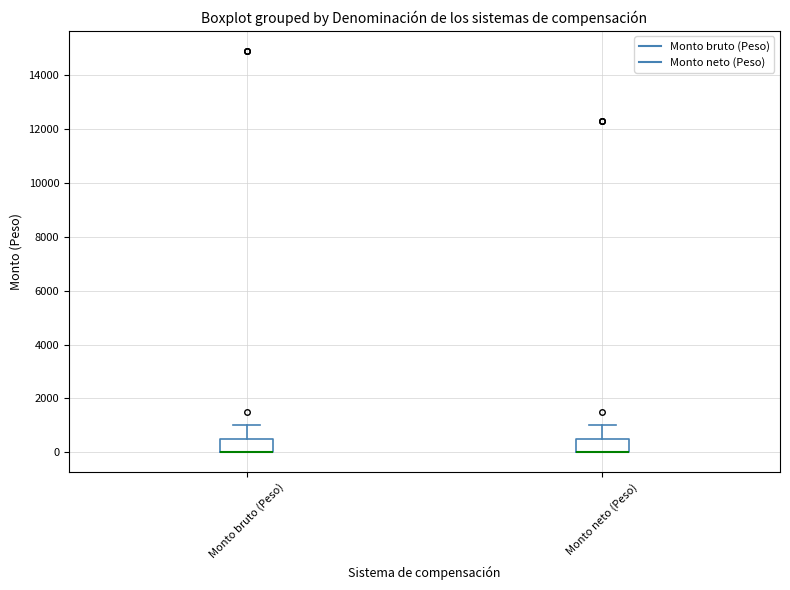

Reading left to right, read every box against the y-axis: the position of its median line, the range the box covers, and the ends of its whiskers. The values are not printed on the chart, so give them approximately, as read against the axis.

Monto bruto (Peso): median 0 (drawn on the box's lower edge), box 0 to 400, whiskers 0 to 1000
Monto neto (Peso): median 0 (drawn on the box's lower edge), box 0 to 400, whiskers 0 to 1000